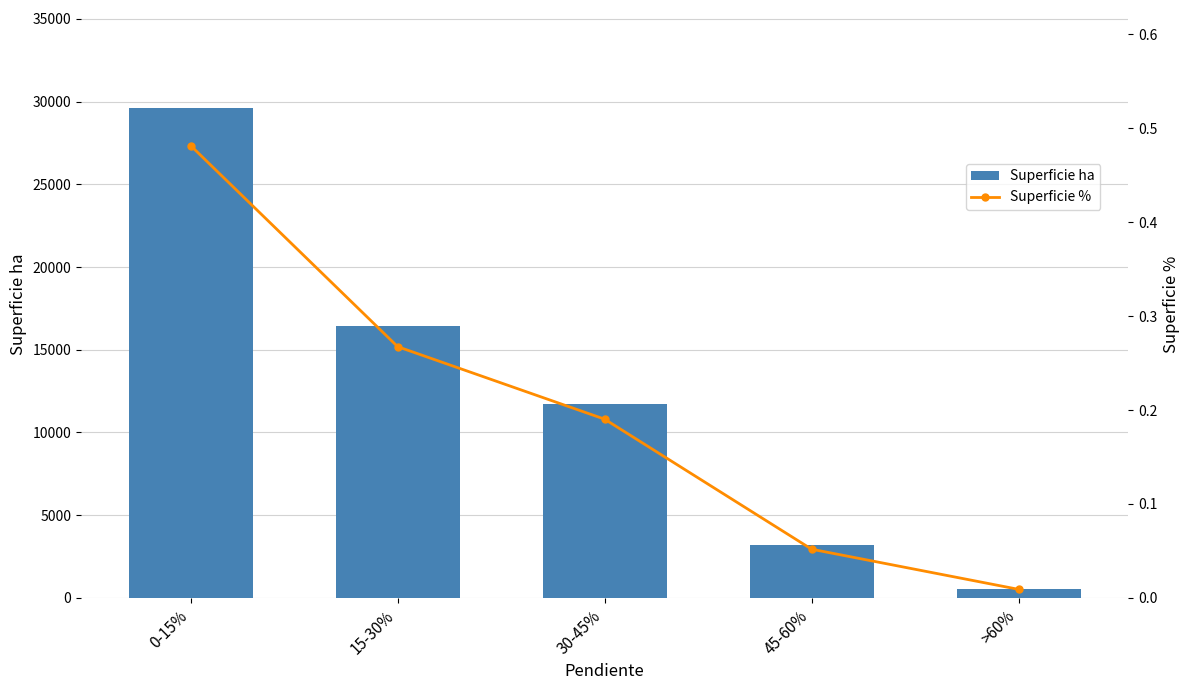

What is the value of the Superficie ha bar at the 5th from the left?

556.5